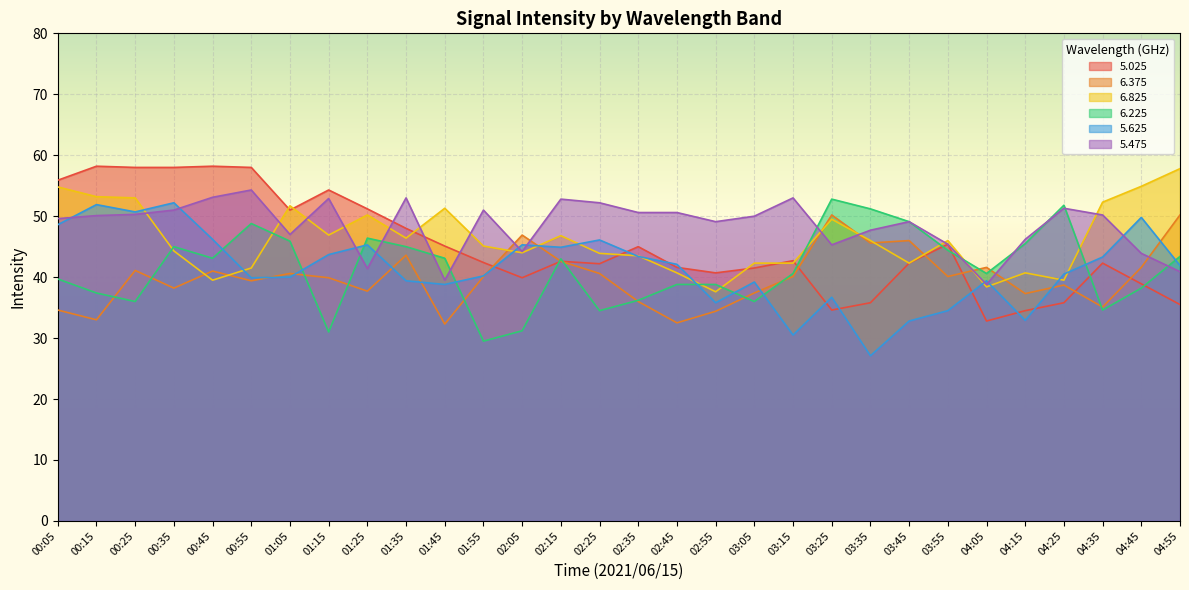

Which series ends up on top after the final intersection of 5.025 and 6.825?

6.825